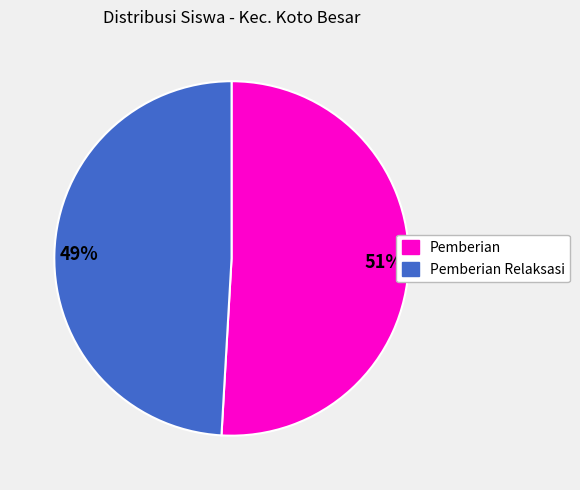

Approximately how many times larger is the value at 51% compared to 49%?

1.0